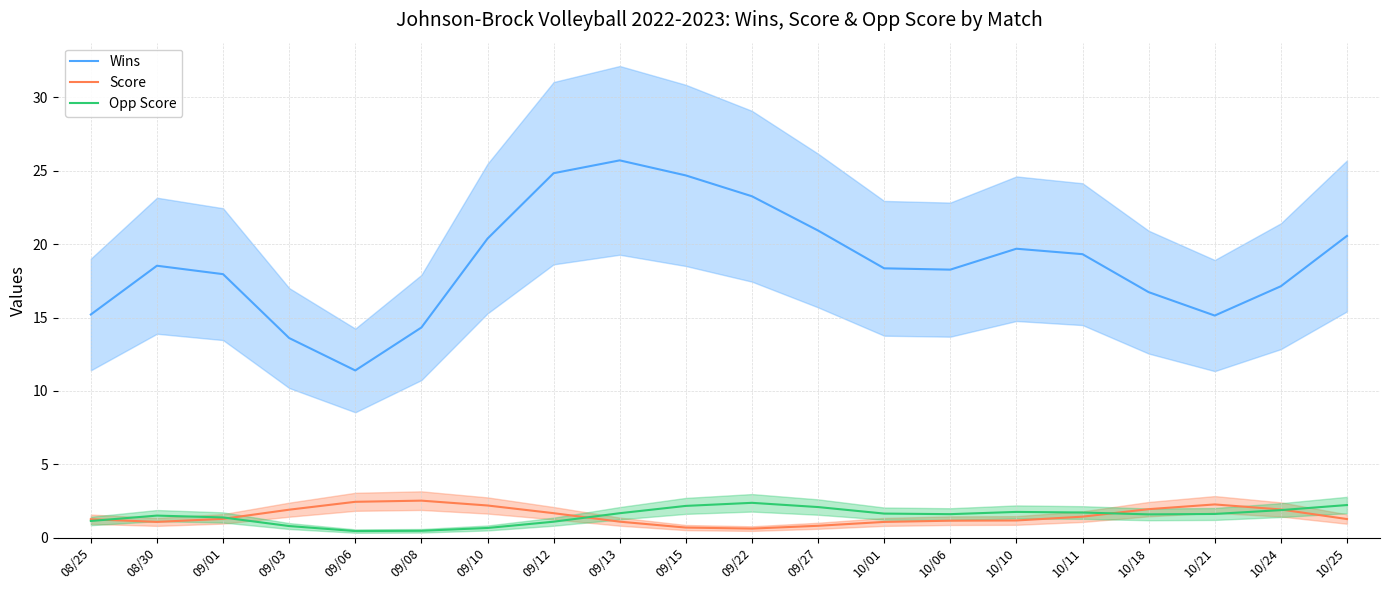

How many data points in Wins are less than 18?

8